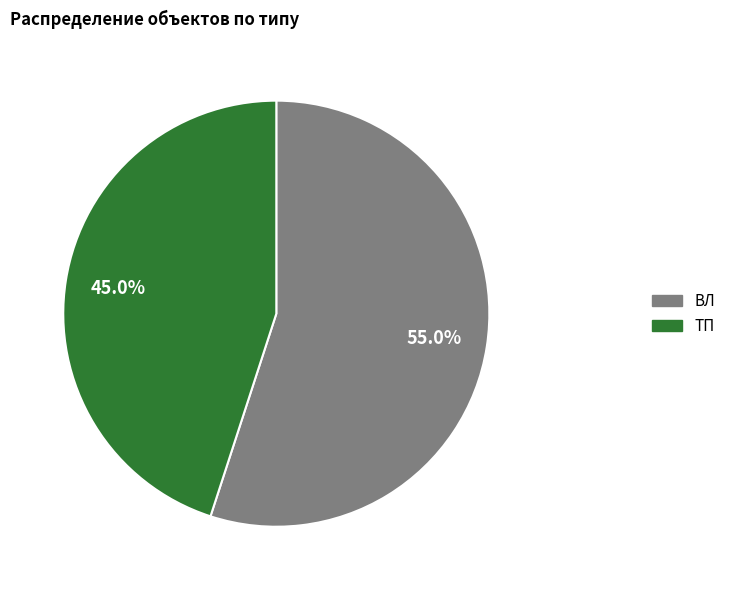

To the nearest percent, what percentage of the pie is ВЛ?

55%